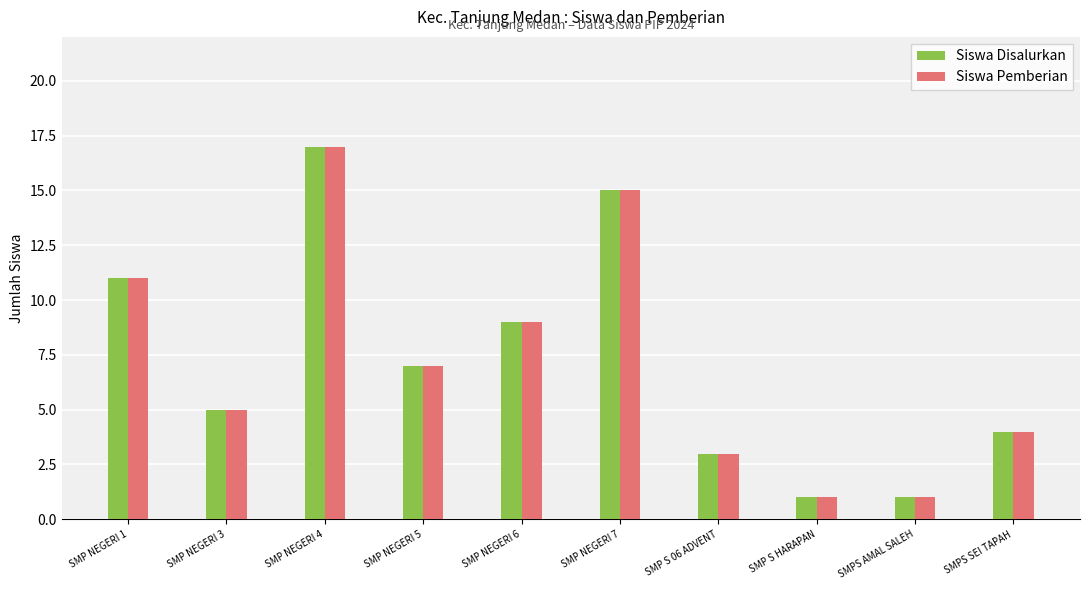

What is the value of the Siswa Pemberian bar at the 6th from the left?

15